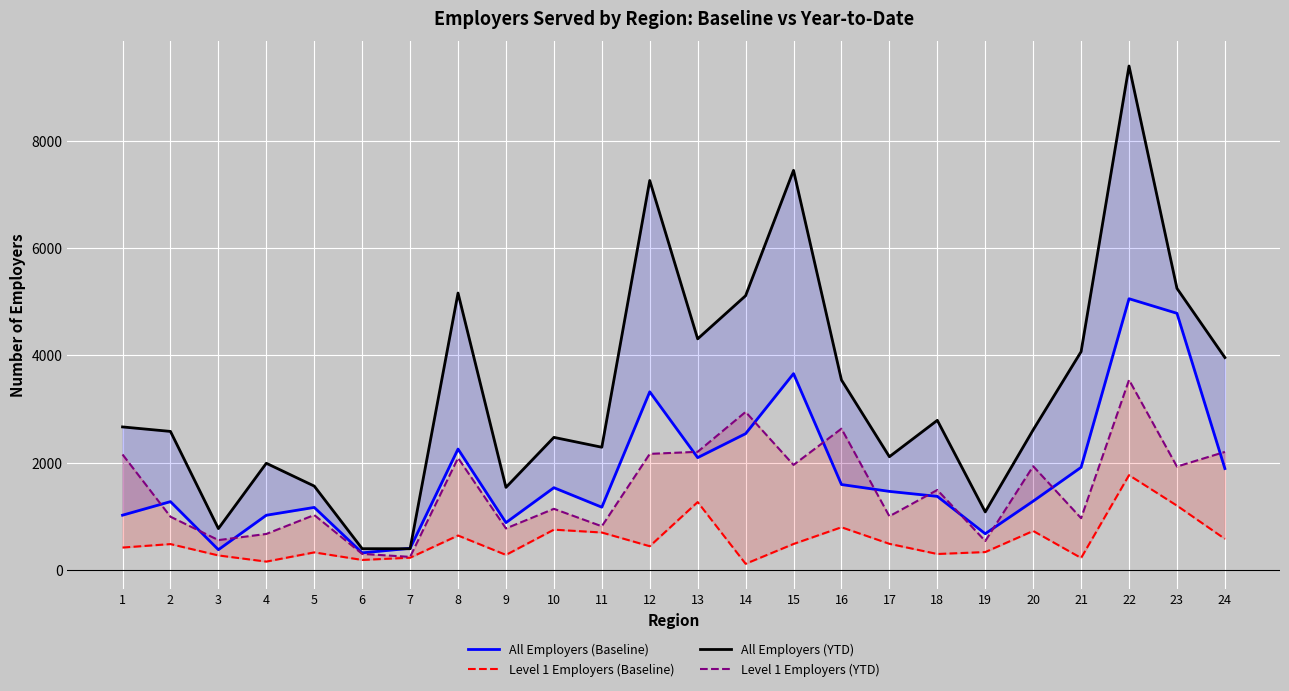

Is the value of Level 1 Employers (YTD) at 17 greater than the value of All Employers (YTD) at 22?

No